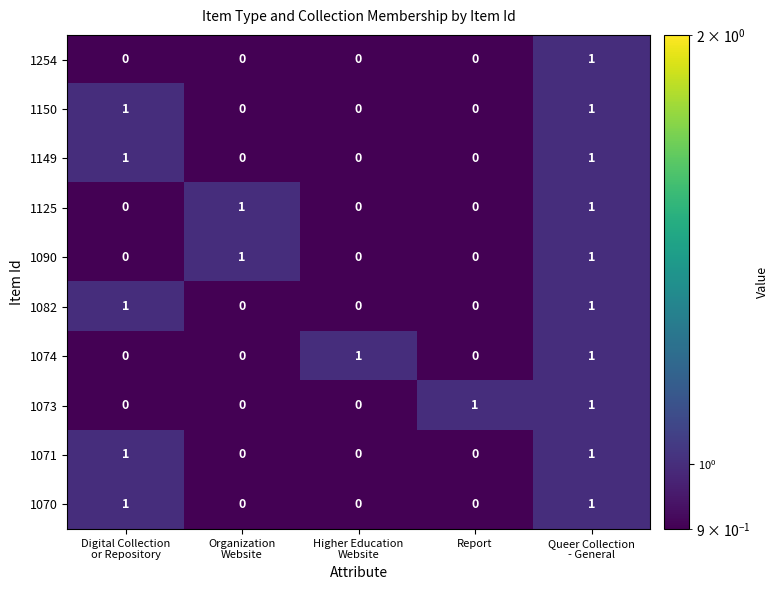

At how many categories does at least one series exceed 0?

5